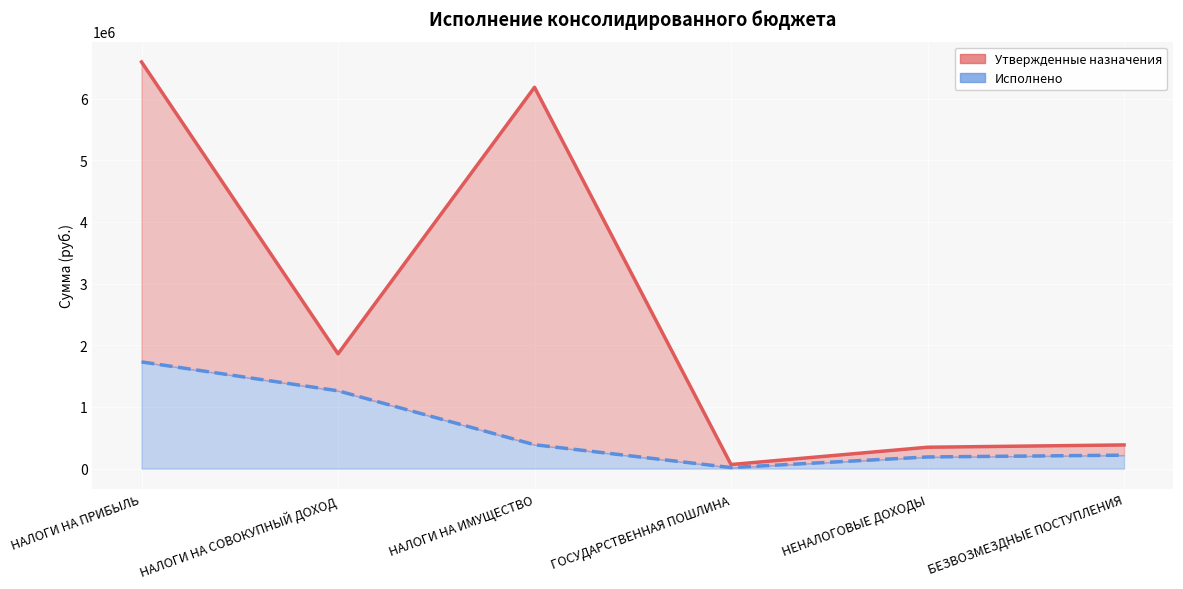

Which series has the largest total across all categories?

Утвержденные назначения